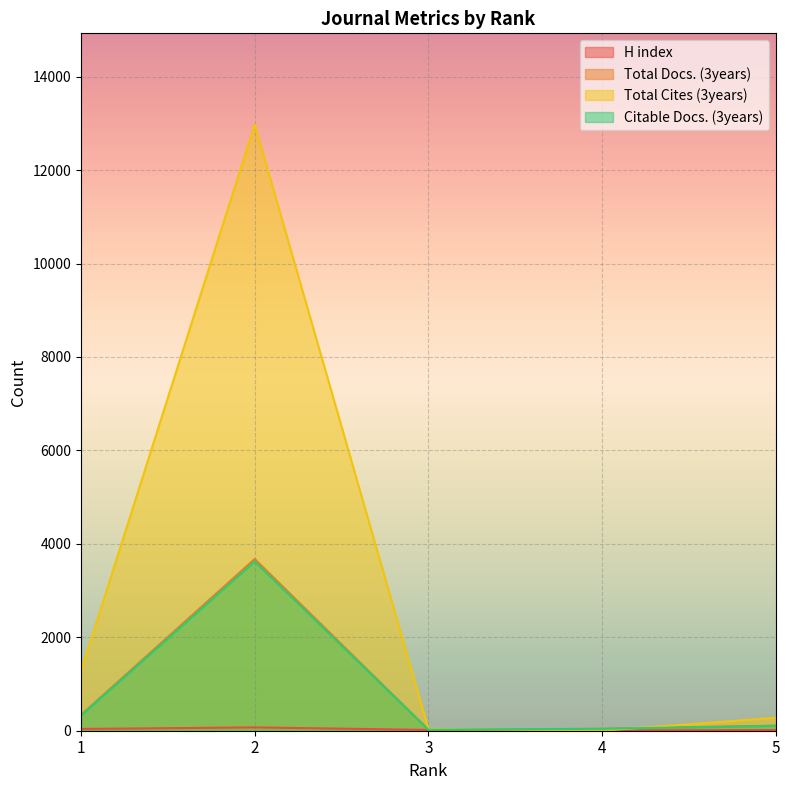

Does the chart display data point markers on the line(s)?

No